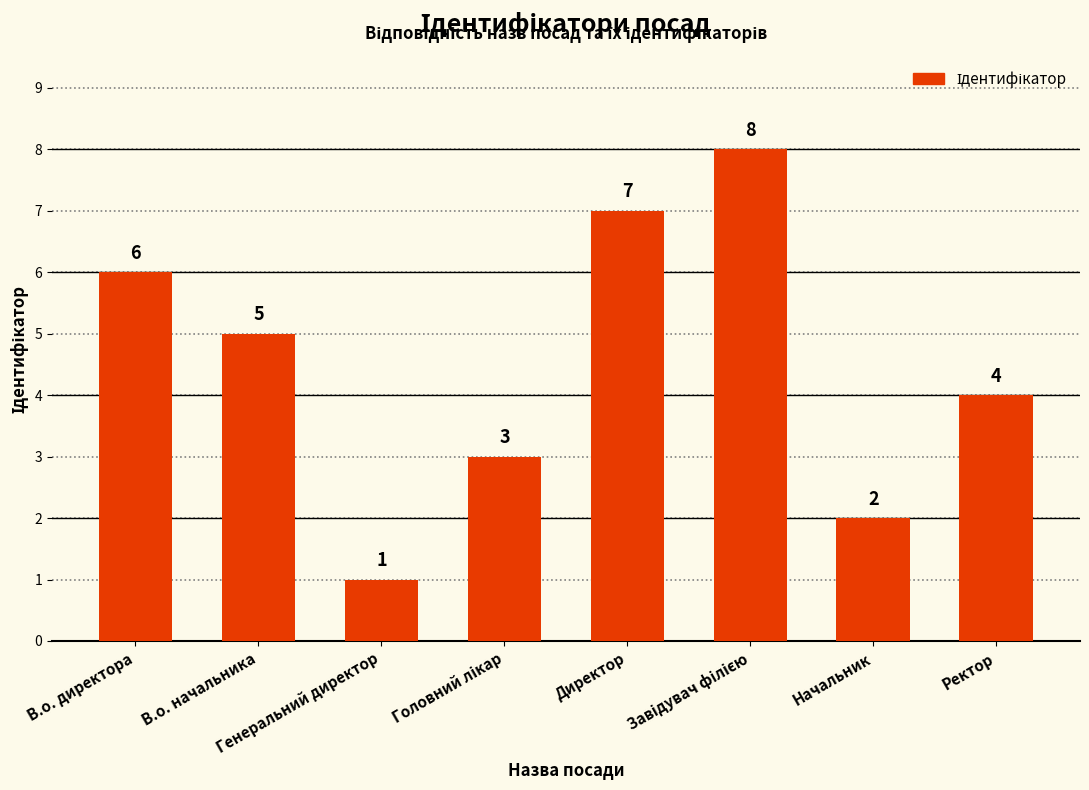

Where does the data first go above 5?

В.о. директора